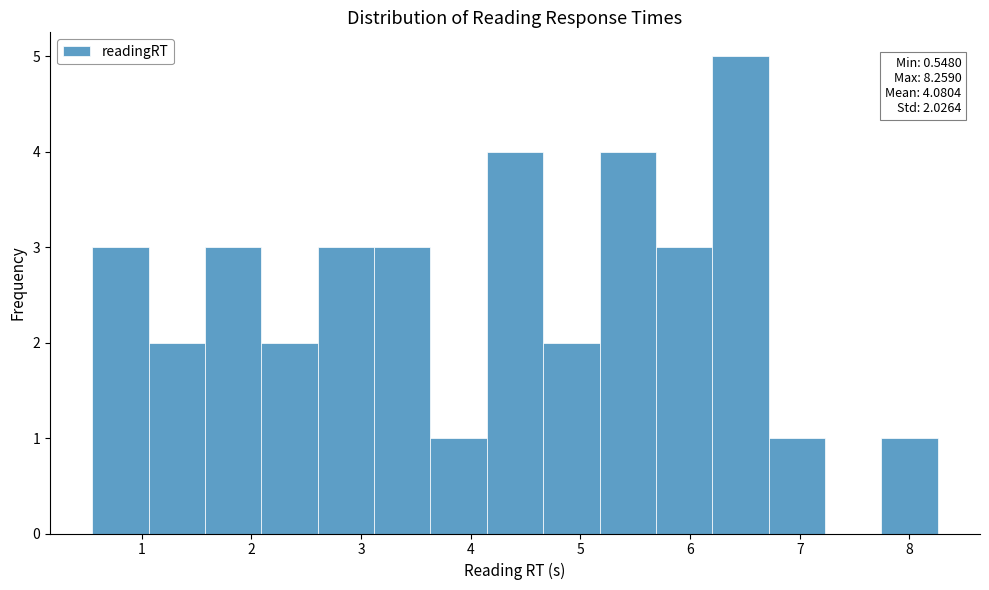

Which range on the x-axis has the tallest bar?

6.2 to 6.7